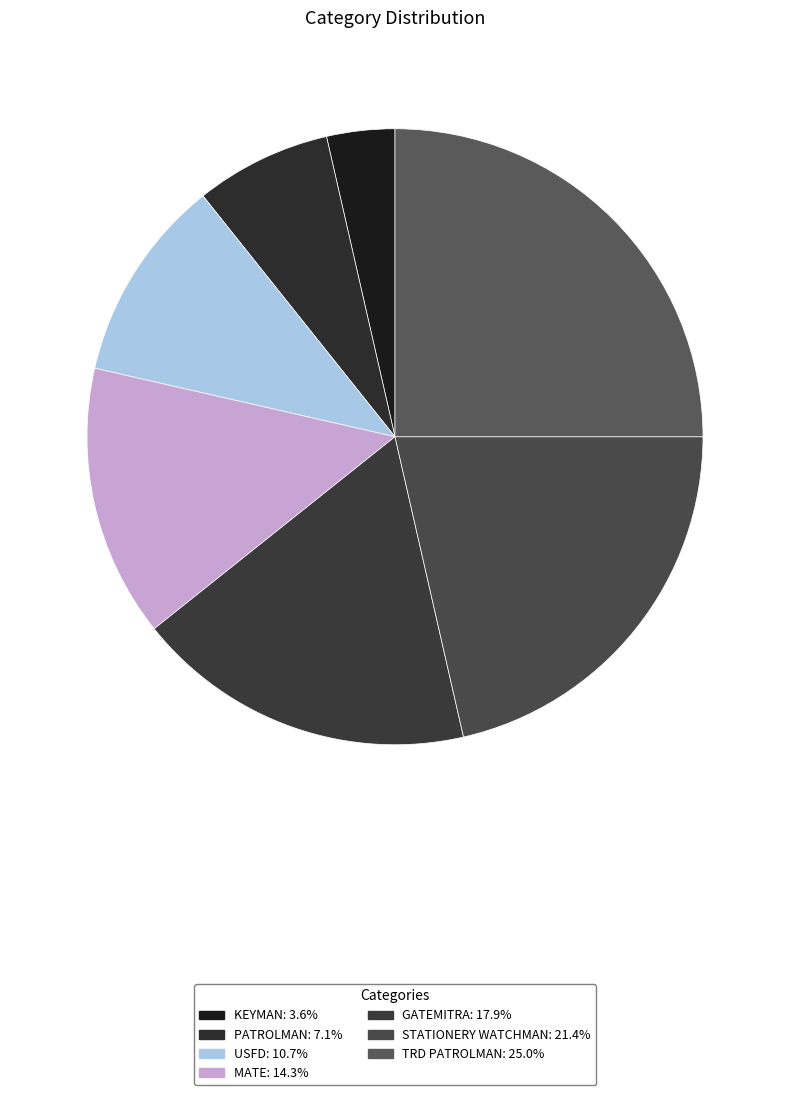

Is there a majority slice in this chart?

No